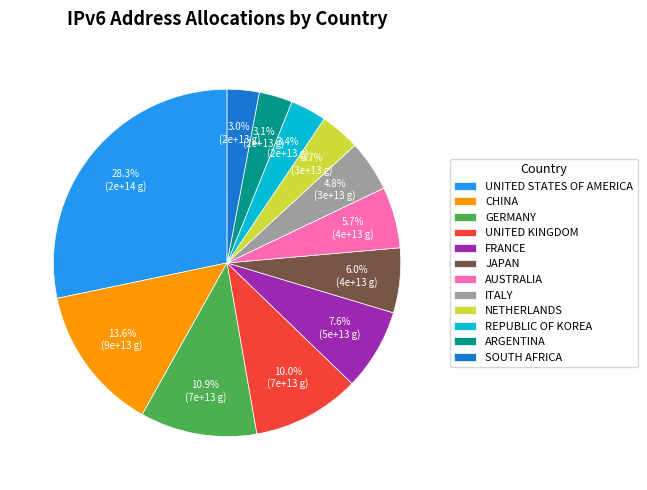

How many slices are in this pie chart?

12